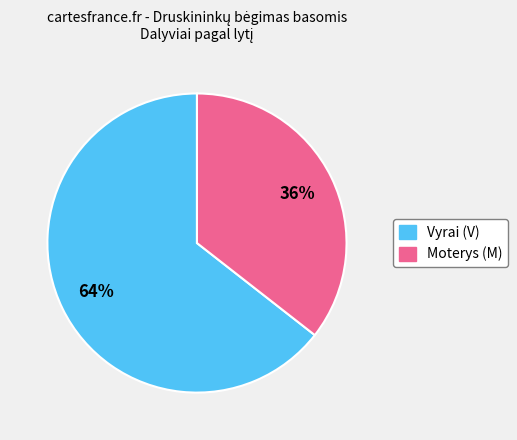

To the nearest percent, what is the average slice percentage?

50%